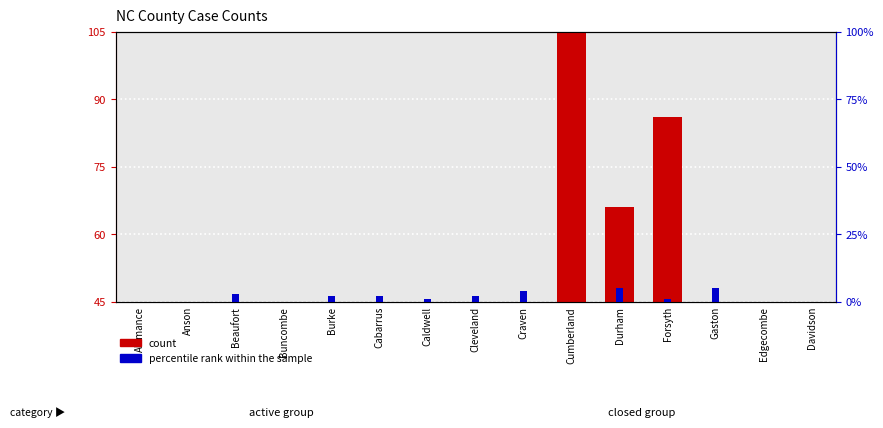

True or false: count has a value of 38 at Forsyth.

False